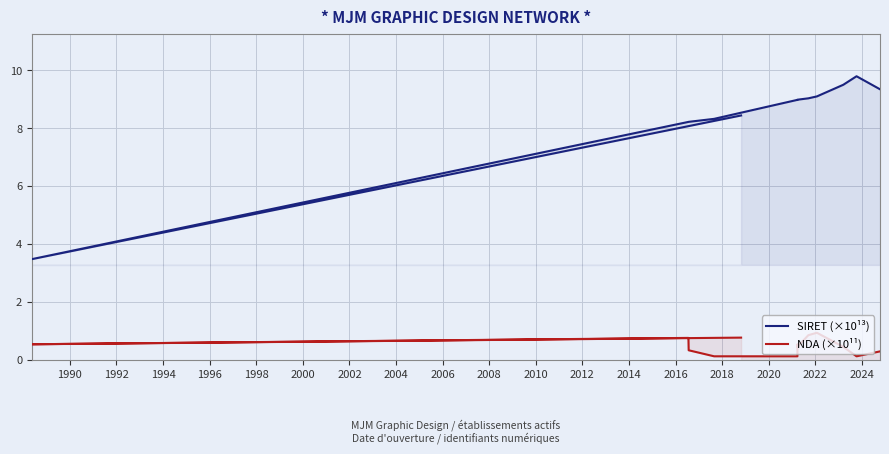

What is the difference between the maximum and second lowest values in the SIRET (×10¹³) series?

1.6